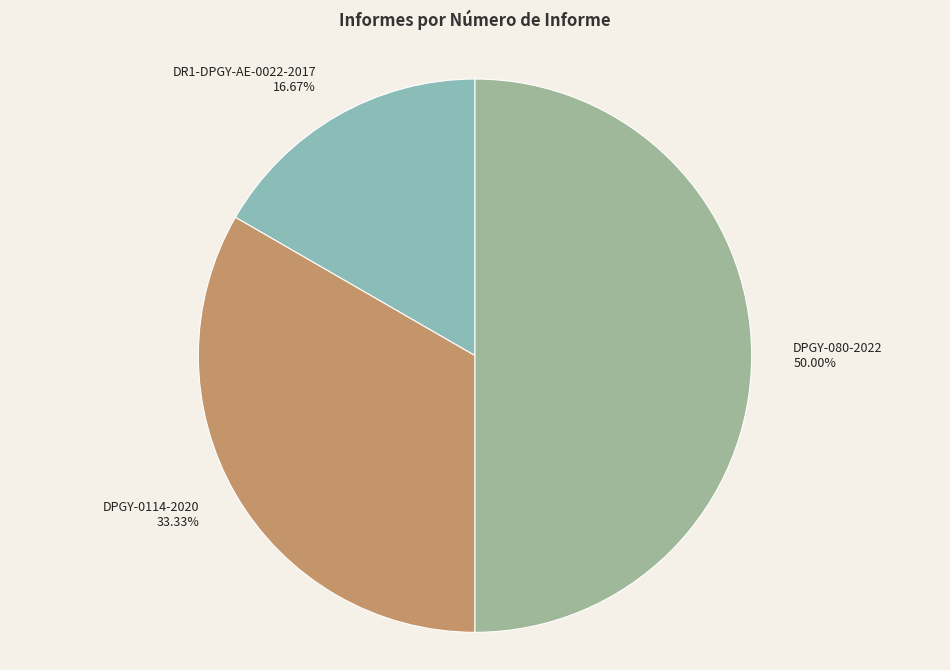

What is the smallest slice in the pie chart?

DR1-DPGY-AE-0022-2017